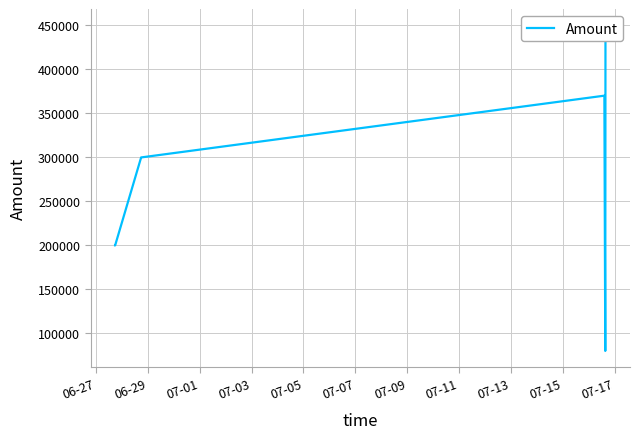

How many interior local peaks (higher than both neighbors) does the data have?

2